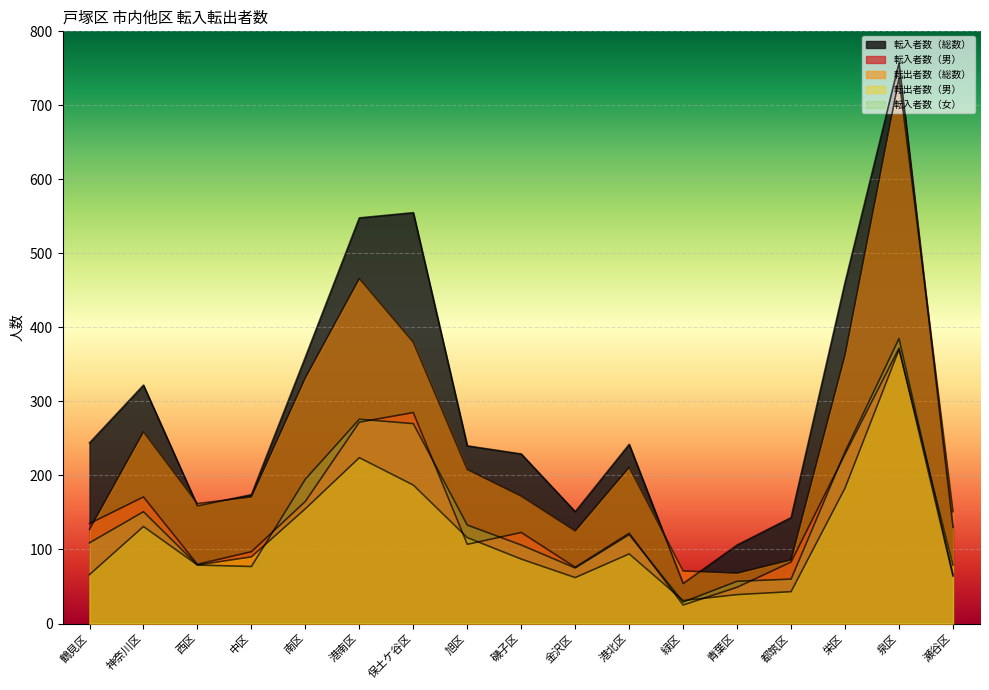

The 転入者数（男） series shows 97 at 中区. True or false?

True